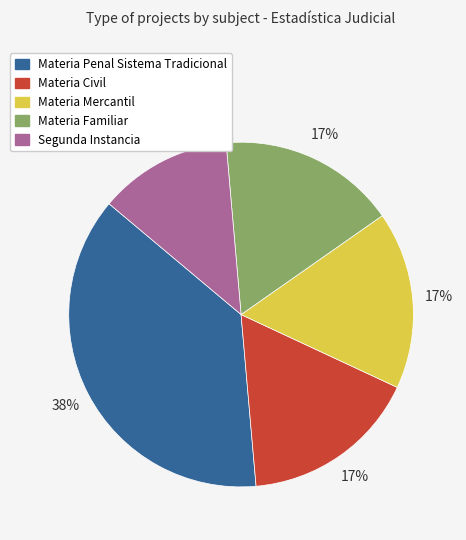

True or false: Materia Civil accounts for 30% of the total.

False